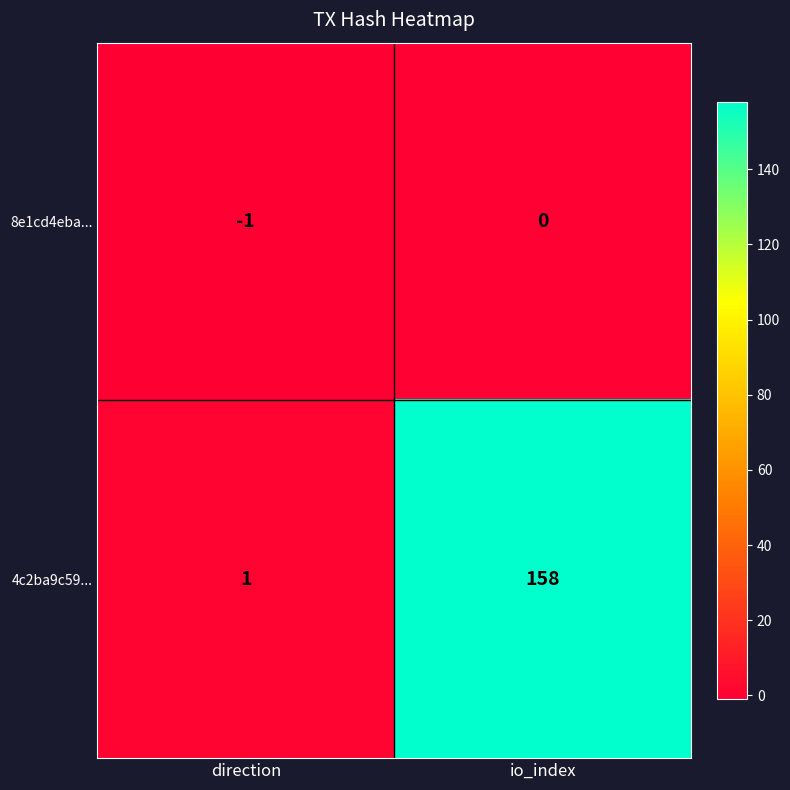

Is it true that 8e1cd4eba... equals 0 at io_index?

True